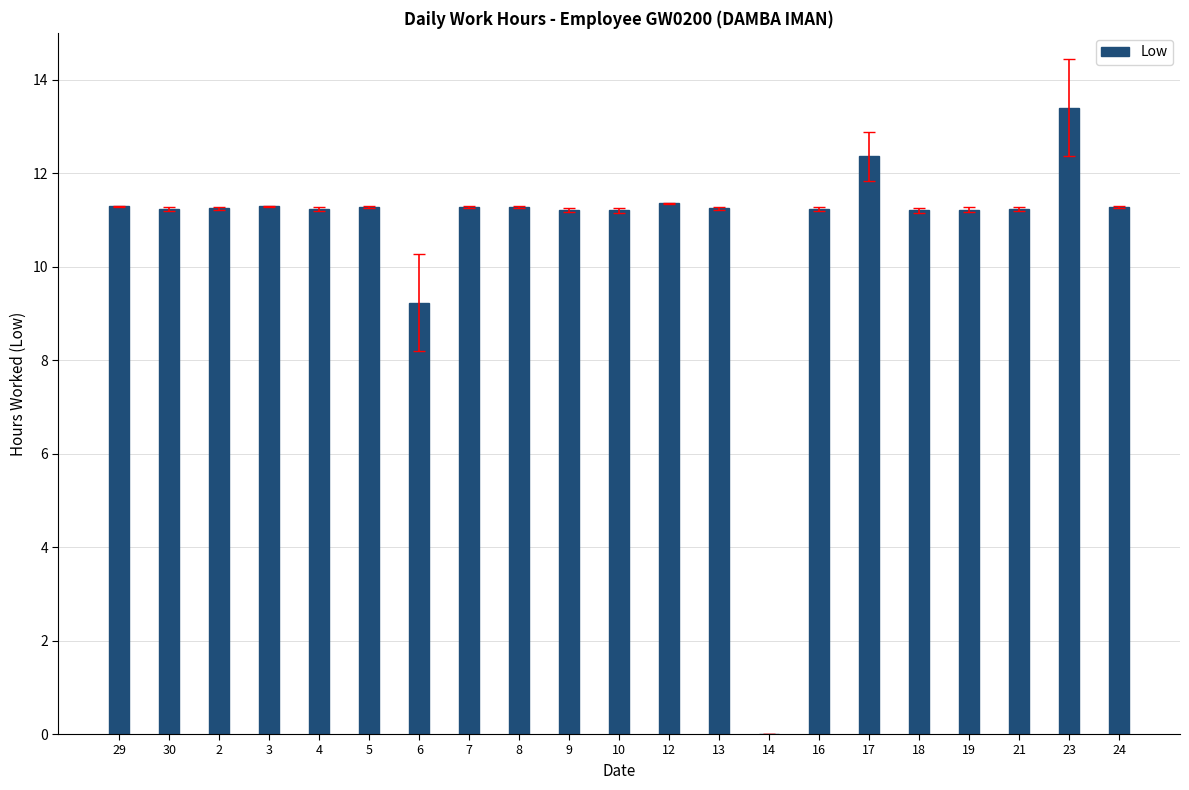

Where is the data nearest to the value 6?

6